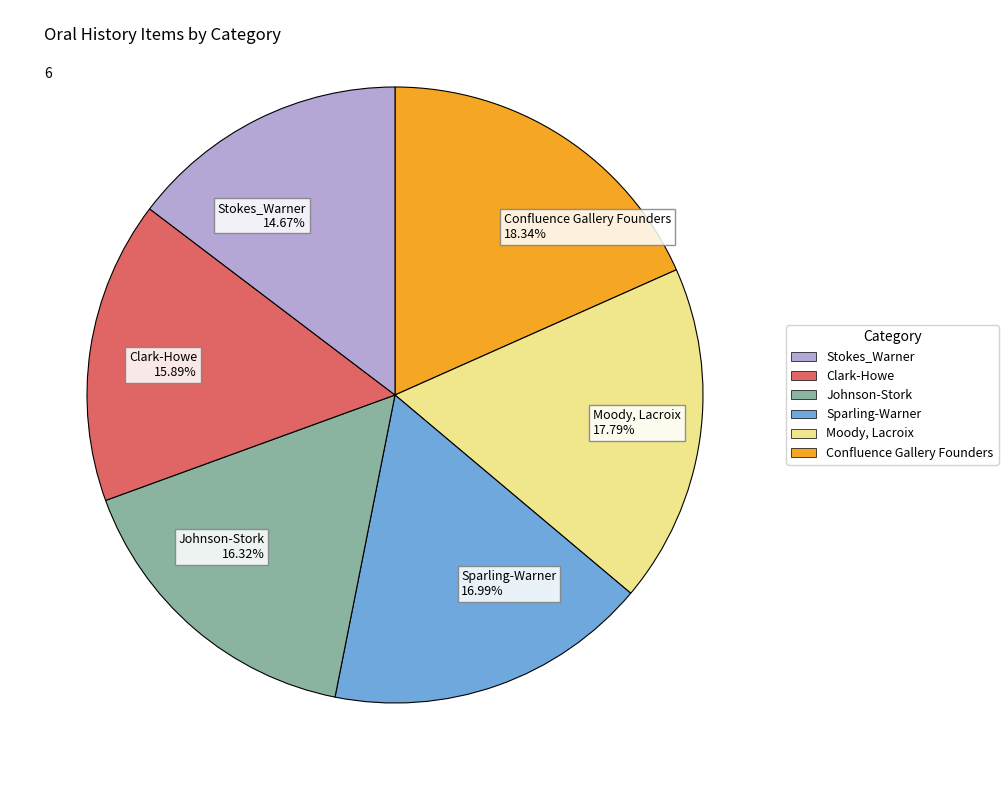

What is the smallest slice in the pie chart?

Stokes_Warner